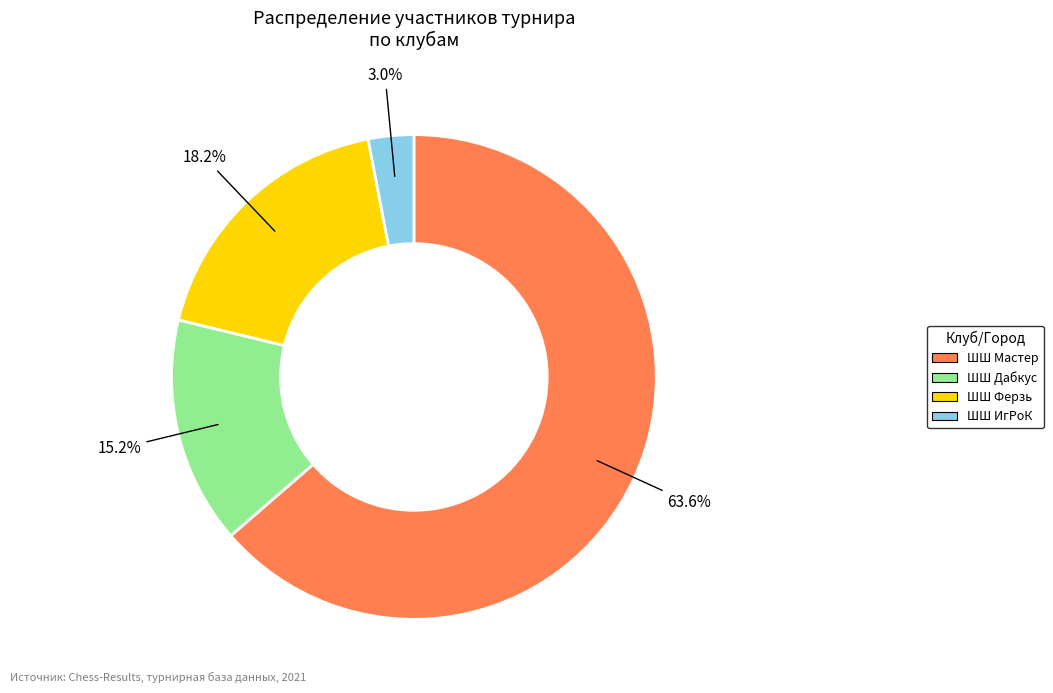

What is the smallest slice in the pie chart?

ШШ ИгРоК